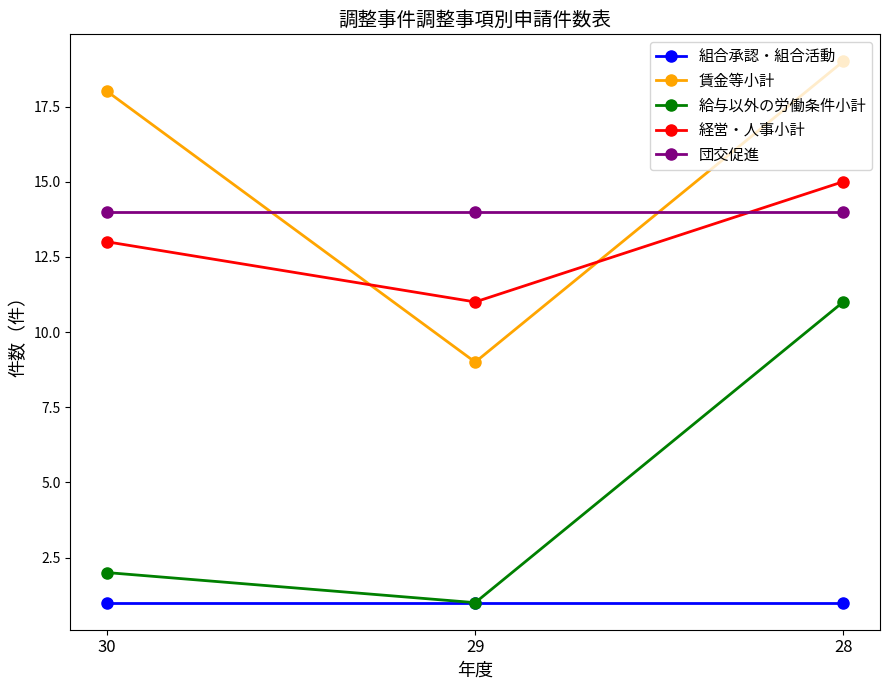

What is the sum of all 賃金等小計 values?

46